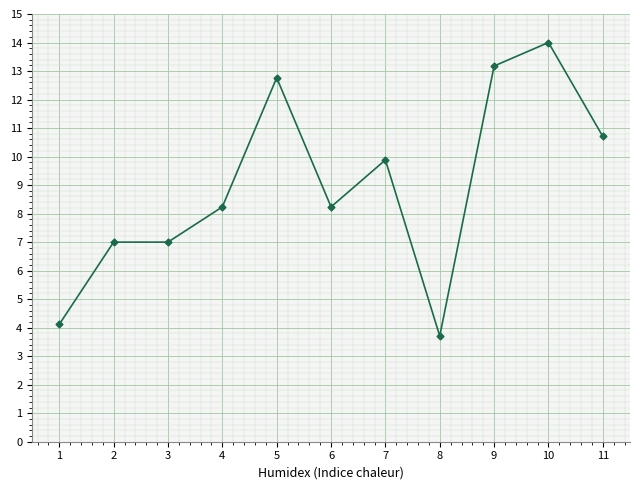

True or false: there are more than 0 points higher than both neighbors.

True